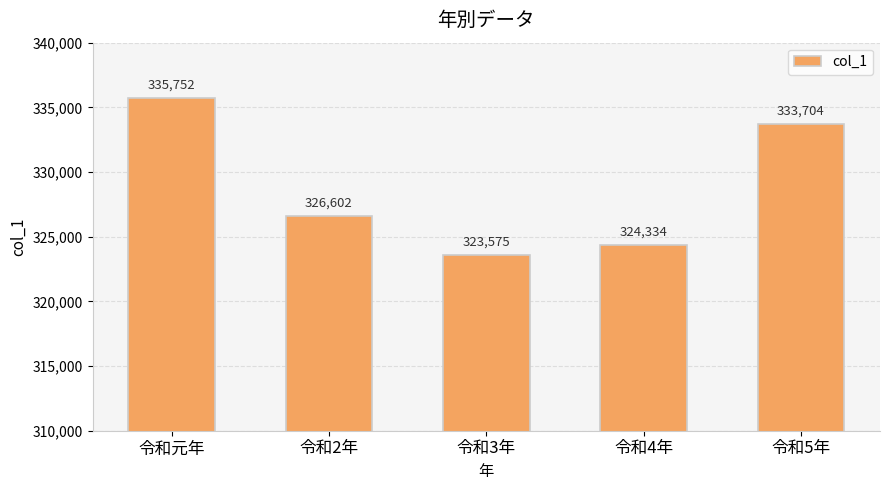

Approximately how many times larger is the value at 令和3年 compared to 令和4年?

1.0